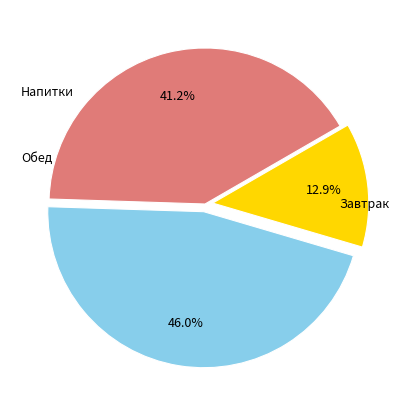

Is there a majority slice in this chart?

No